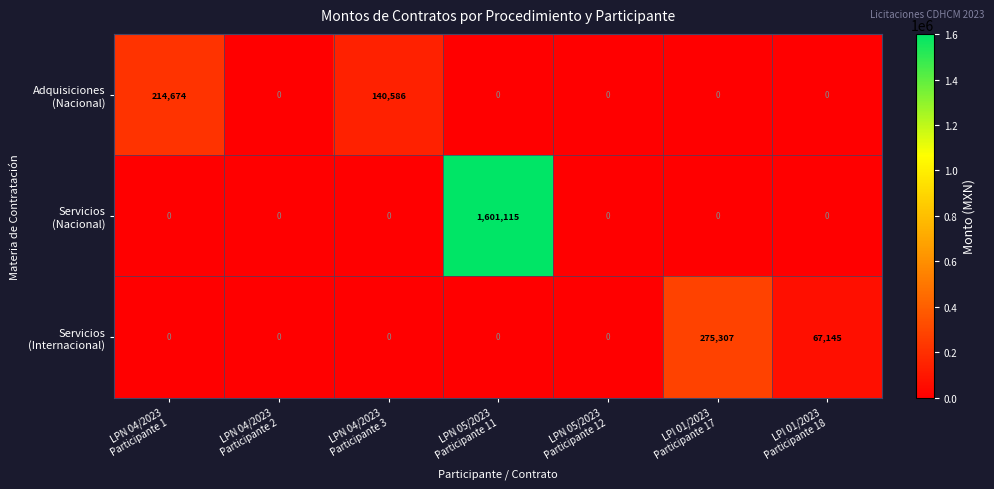

At how many categories does at least one series exceed 53746?

5